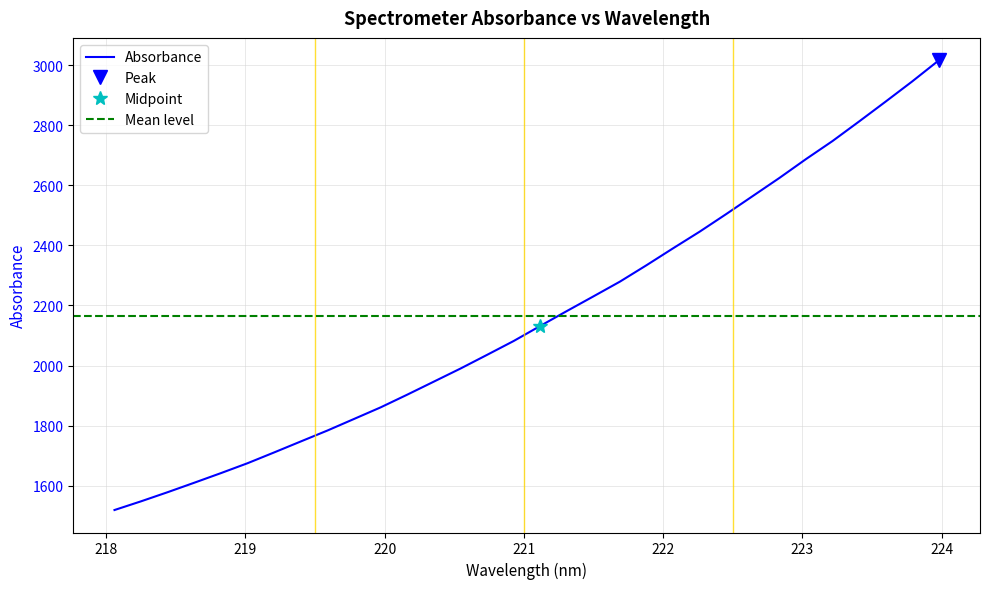

Reading left to right, transcribe all the data shown in this chart.

1518.8	1547.8	1578.2	1609.7	1641.7	1674.7	1710.6	1747.1	1783.5	1822.0	1860.6	1902.9	1946.3	1989.8	2035.4	2081.5	2131.7	2181.3	2230.2	2279.4	2334.1	2390.5	2445.8	2504.5	2564.6	2624.7	2687.5	2747.6	2812.8	2879.0	2946.1	3016.2